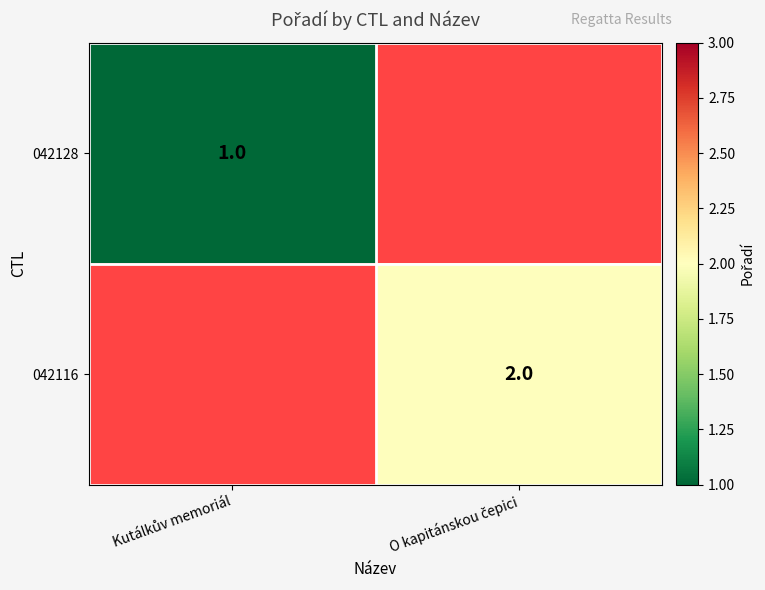

List the series in order of their overall mean, lowest first.

042128, 042116